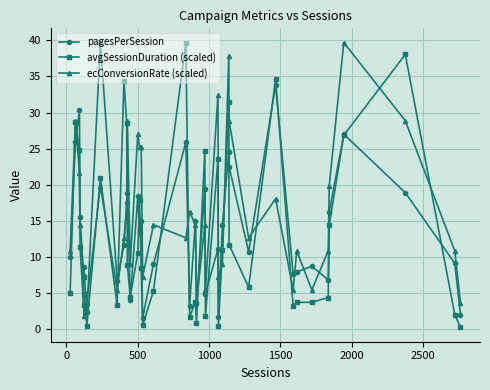

How many categories are shown in the chart?

40